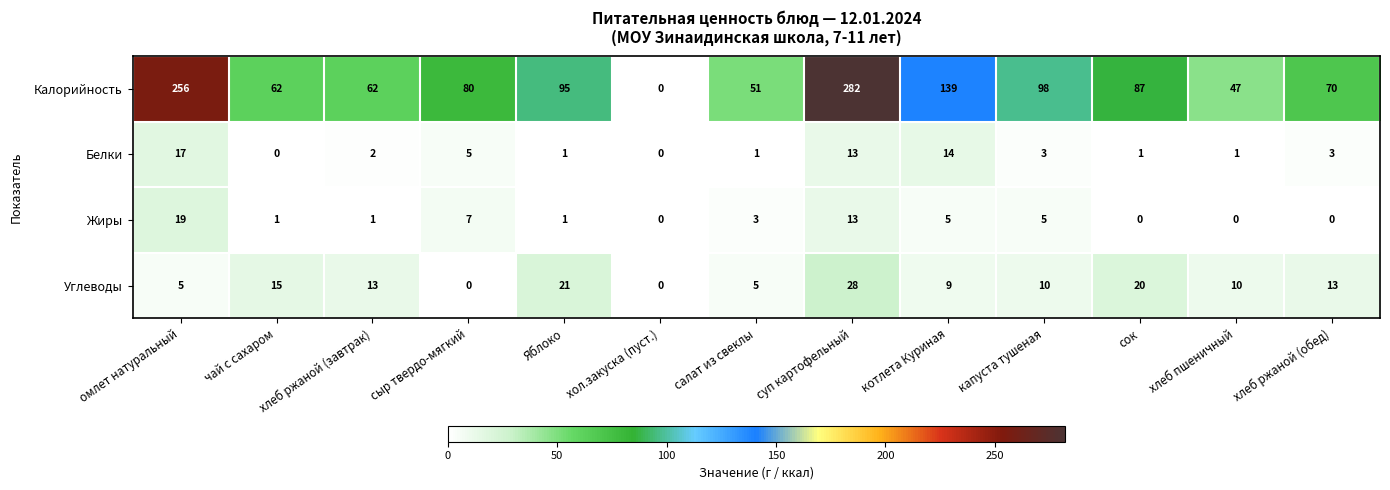

Rank the series by their maximum value, from lowest to highest.

Белки, Жиры, Углеводы, Калорийность